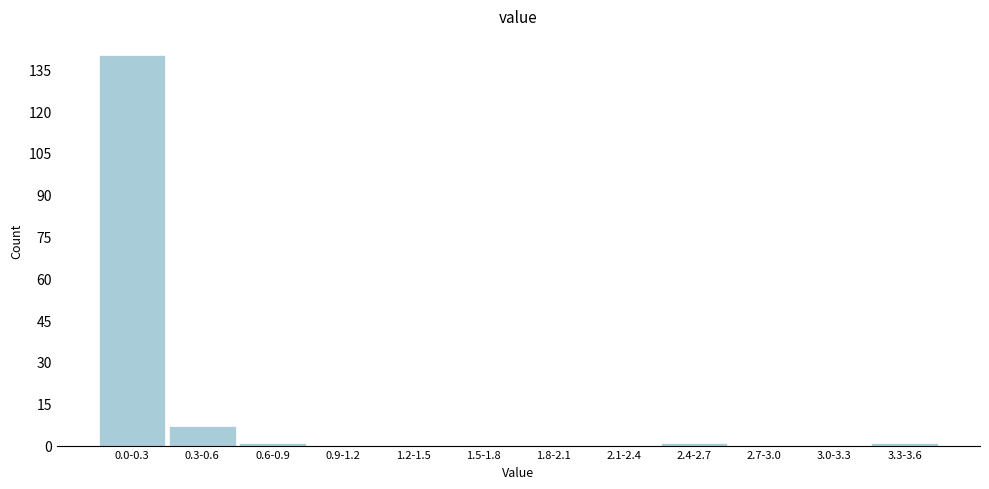

Reading right to left, transcribe all the data shown in this chart.

3.3-3.6=1	3.0-3.3=0	2.7-3.0=0	2.4-2.7=1	2.1-2.4=0	1.8-2.1=0	1.5-1.8=0	1.2-1.5=0	0.9-1.2=0	0.6-0.9=1	0.3-0.6=7	0.0-0.3=140